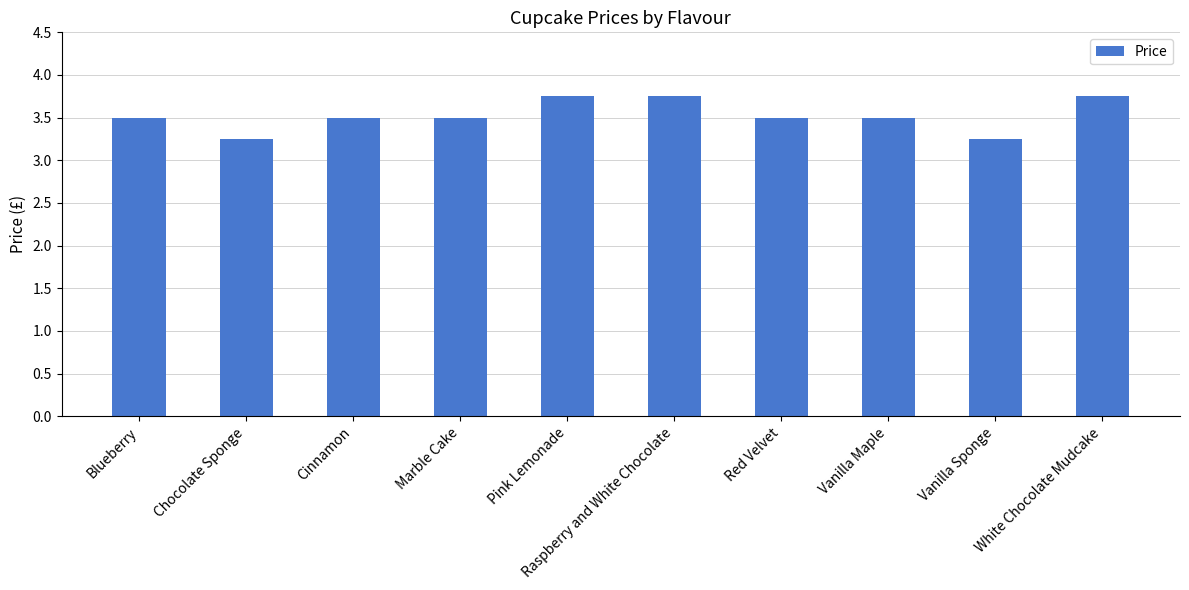

What is the label of the 1st bar from the left?

Blueberry